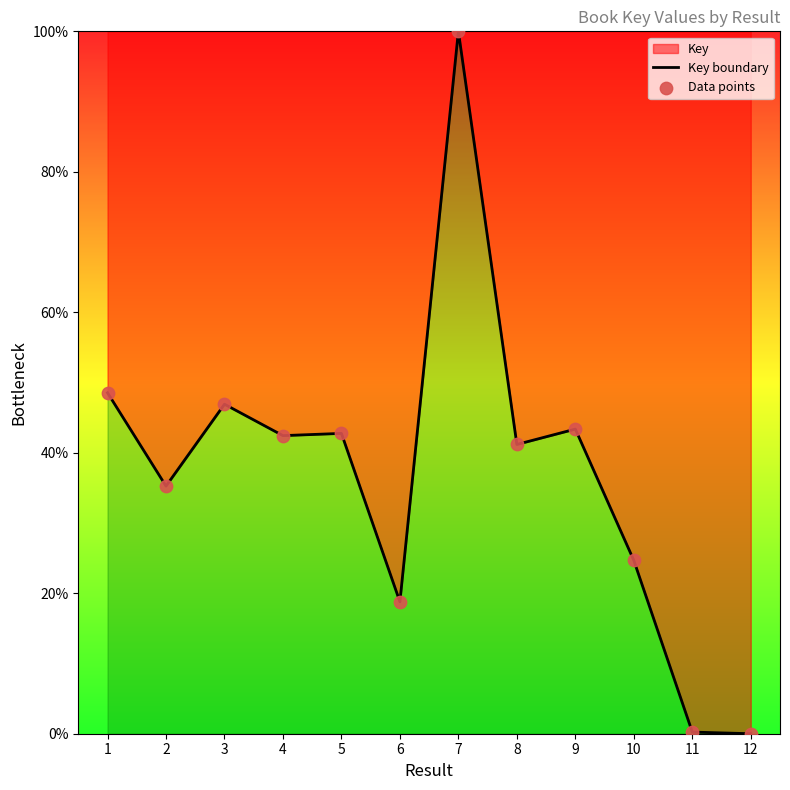

Which series reaches the maximum Y coordinate?

Key boundary